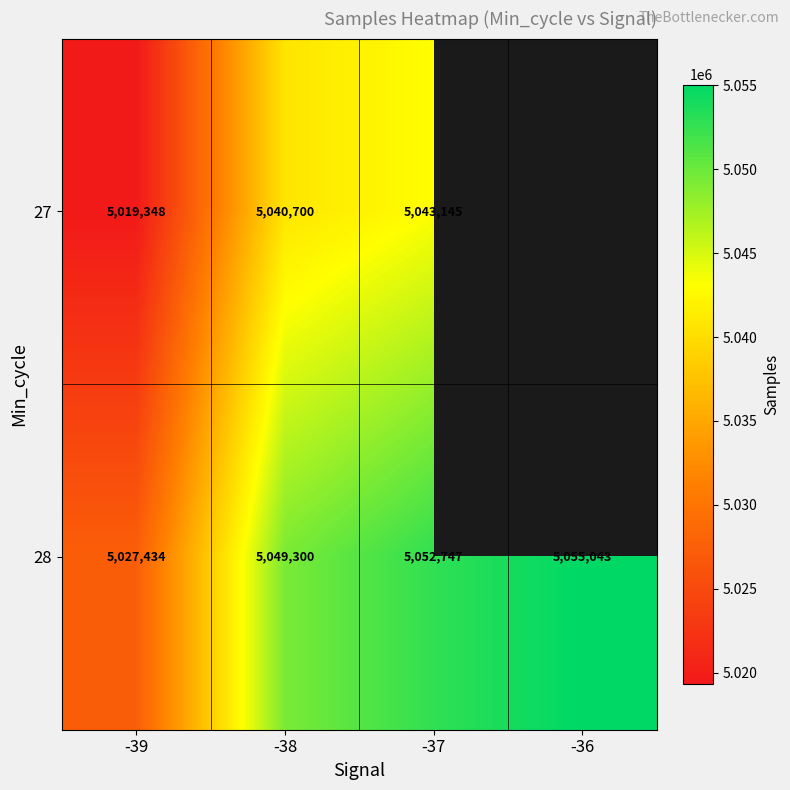

At which category is the sum across all series the highest?

-37